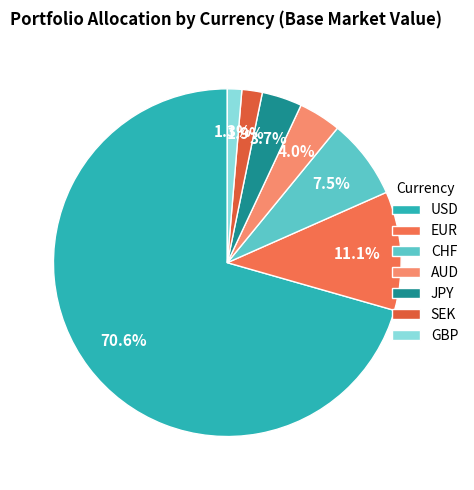

The GBP slice represents 8% of the pie. True or false?

False